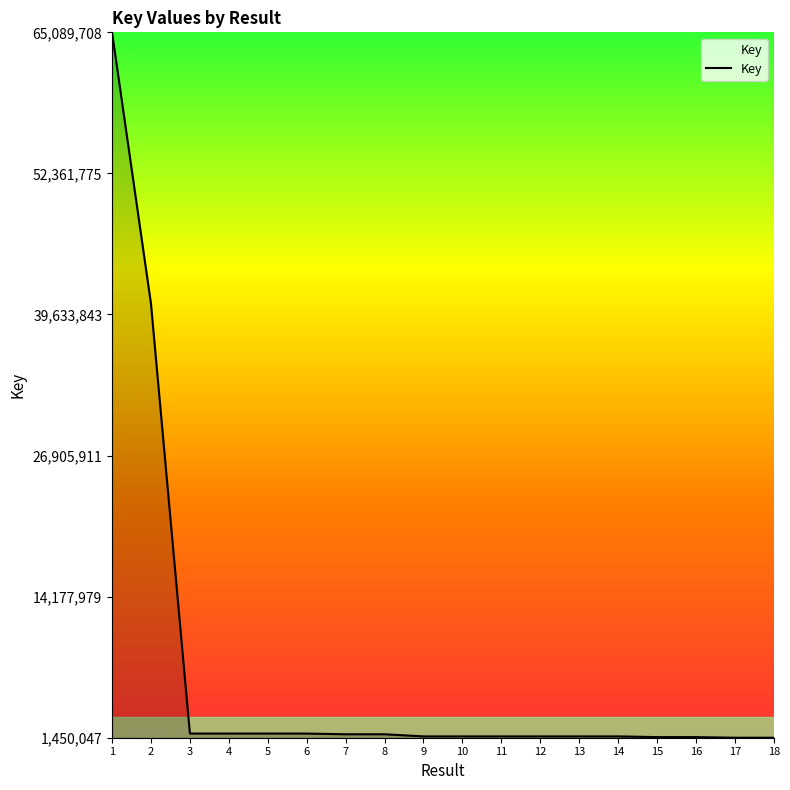

Is it true that the value at 17 is 1450050?

True